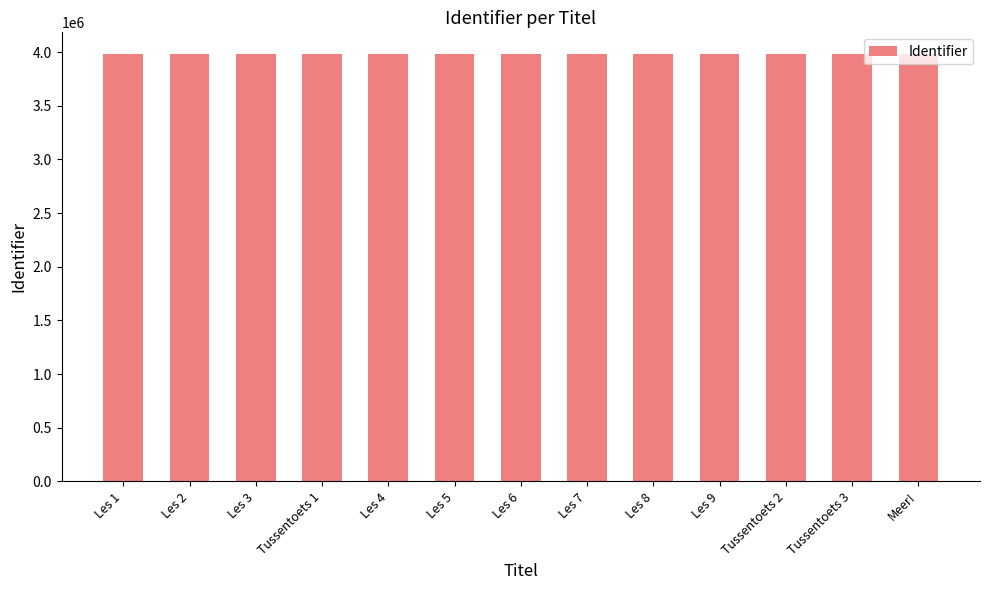

What is the difference between the maximum and minimum values?

1046